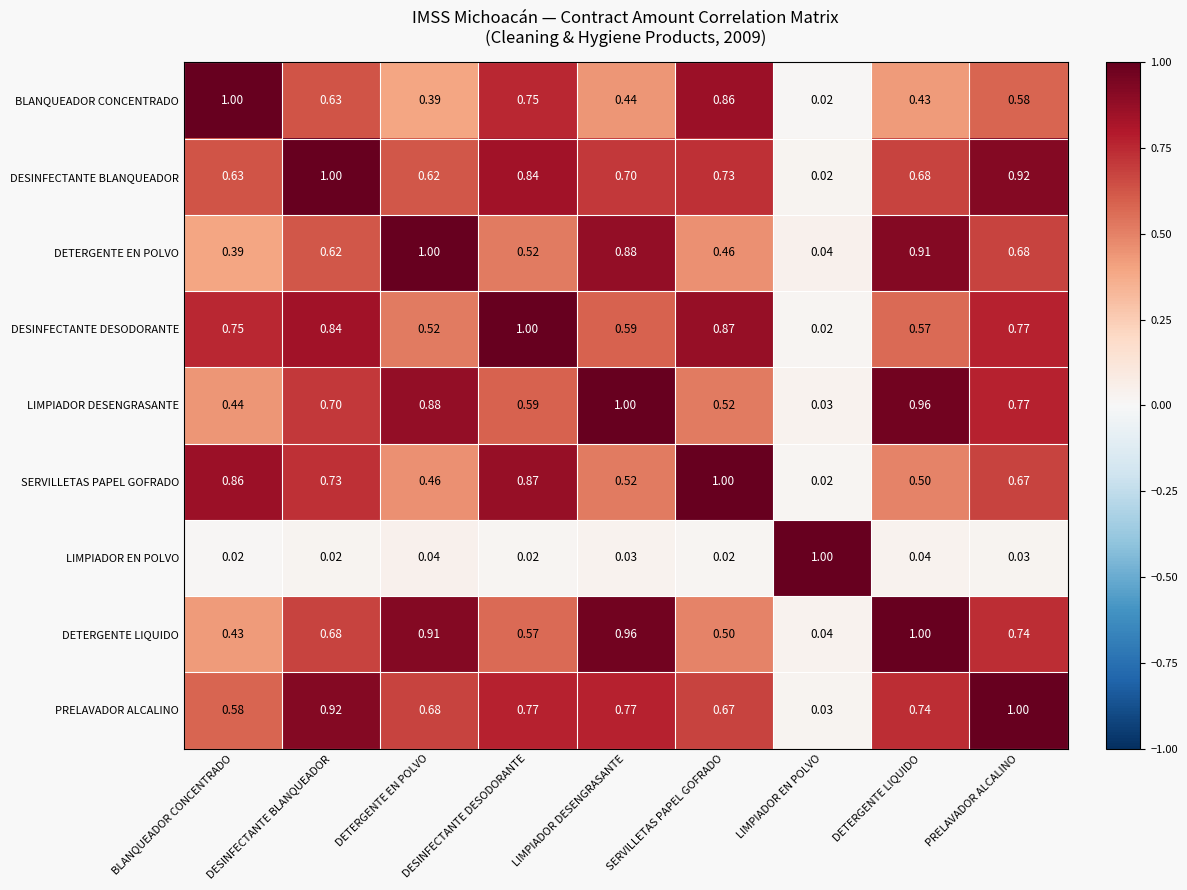

Which category has the lowest value in the SERVILLETAS PAPEL GOFRADO series?

LIMPIADOR EN POLVO